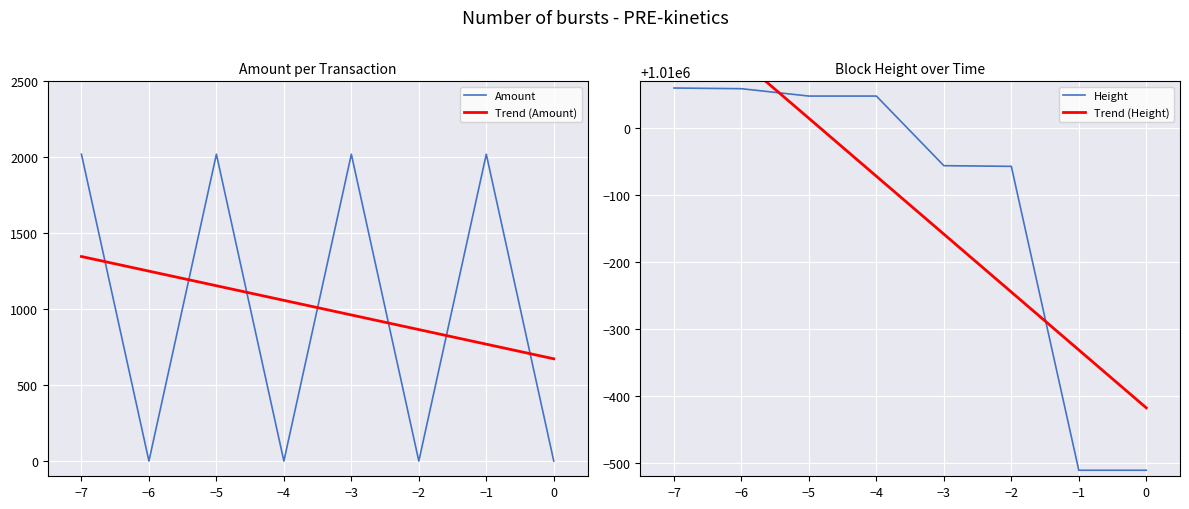

The Amount series shows -1095.2 at 0. True or false?

False